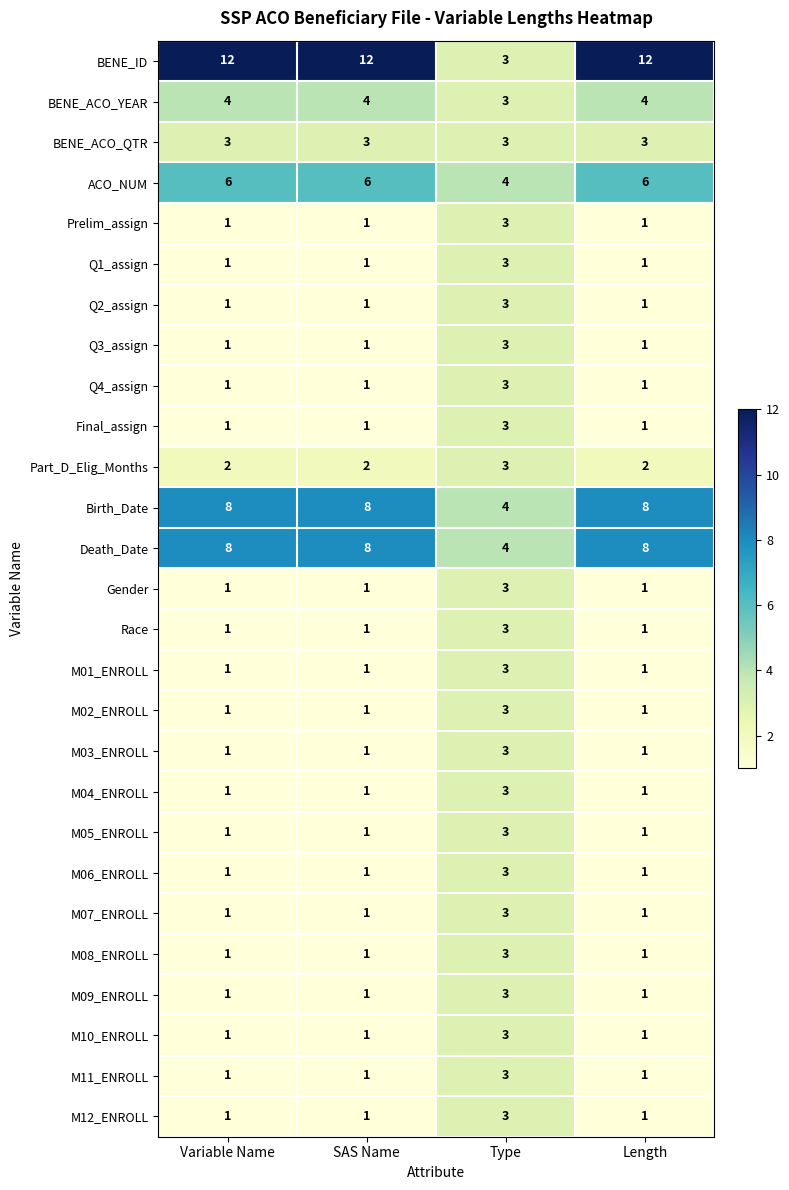

What is the maximum value for Q3_assign?

3